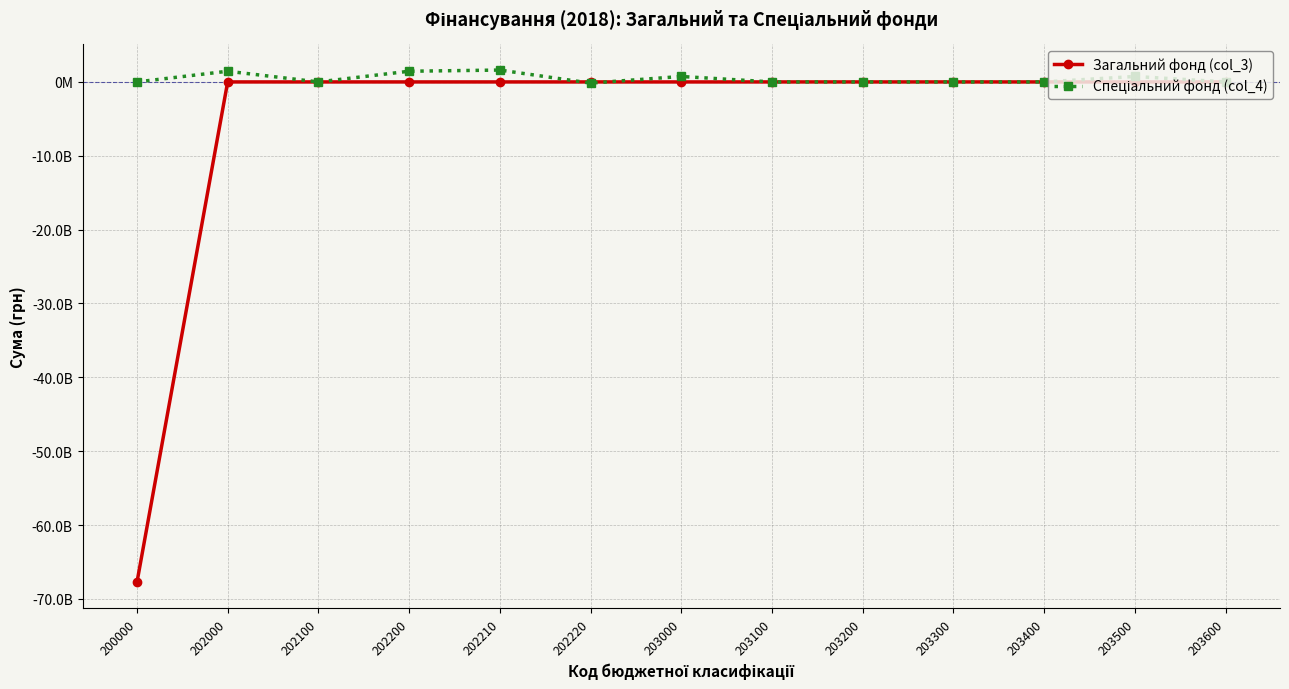

Does the chart have visible grid lines?

Yes